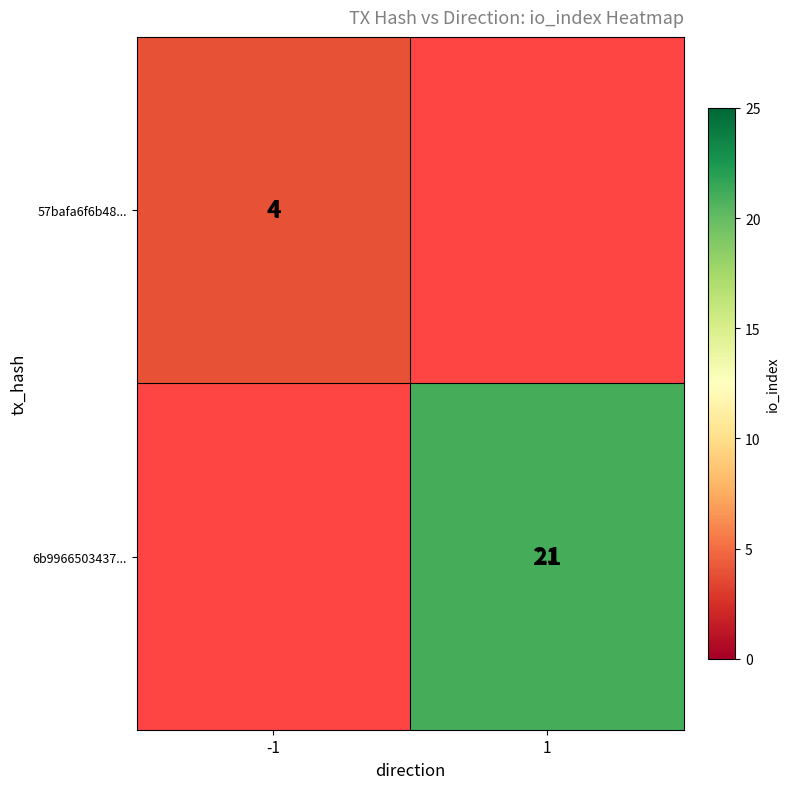

True or false: 57bafa6f6b48... has a value of 1 at -1.

False